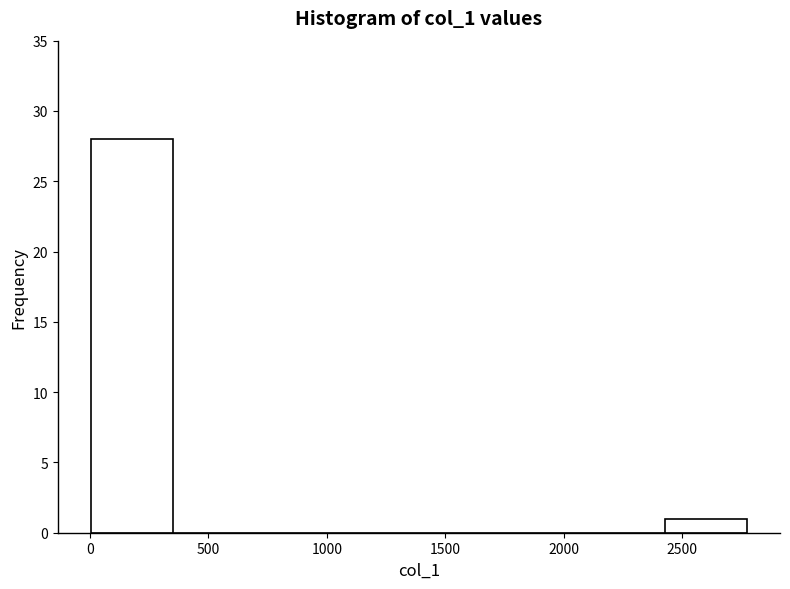

Over which range of the x-axis is the bar tallest?

0 to 350